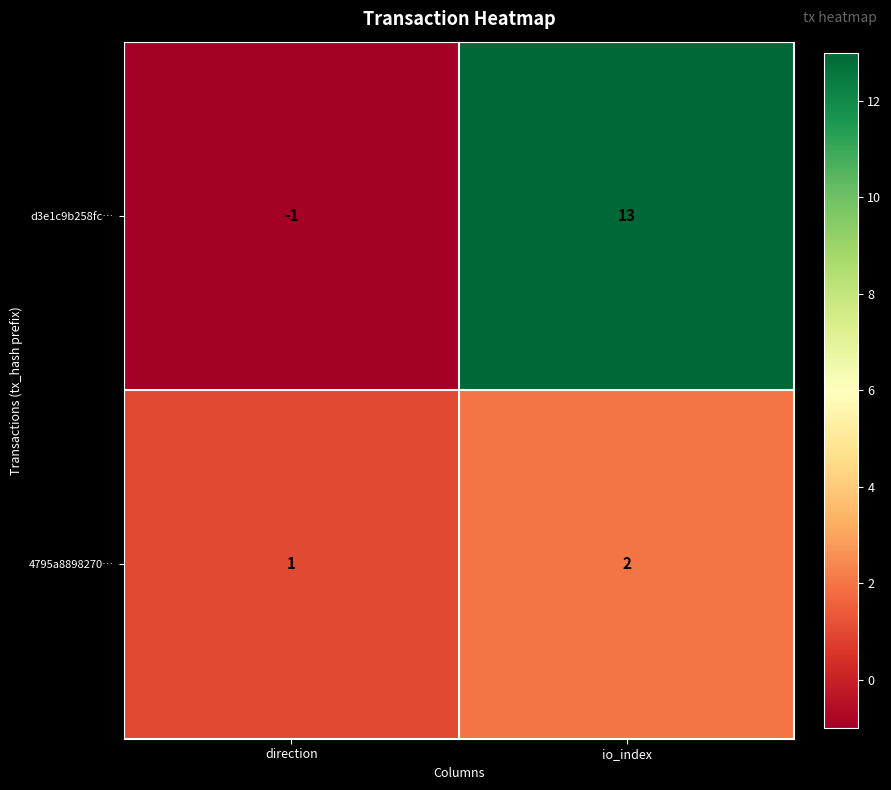

Rank the categories by 4795a8898270… value from highest to lowest.

io_index, direction